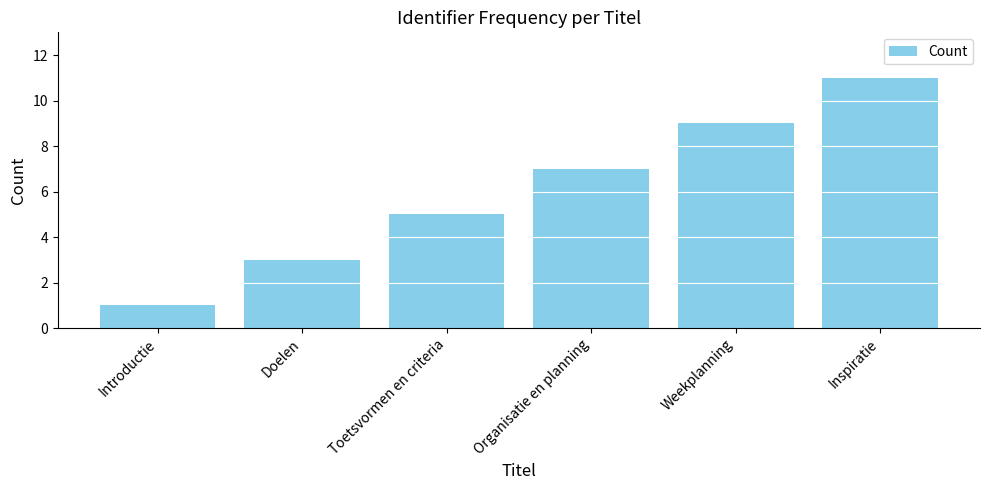

Which has a higher value, Doelen or Introductie?

Doelen